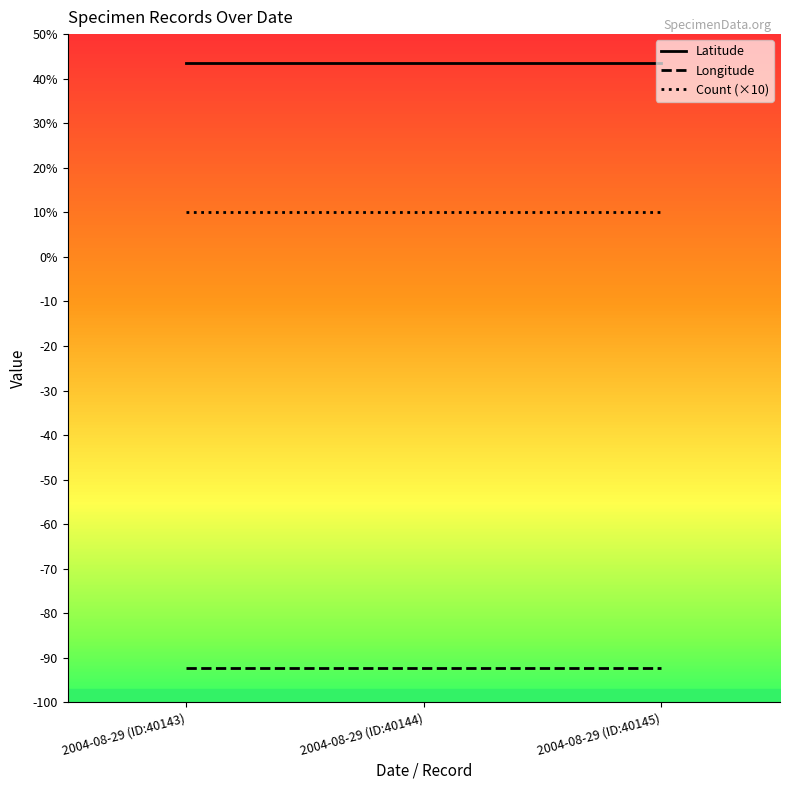

At which category does the chart reach its minimum across all series?

2004-08-29 (ID:40143)